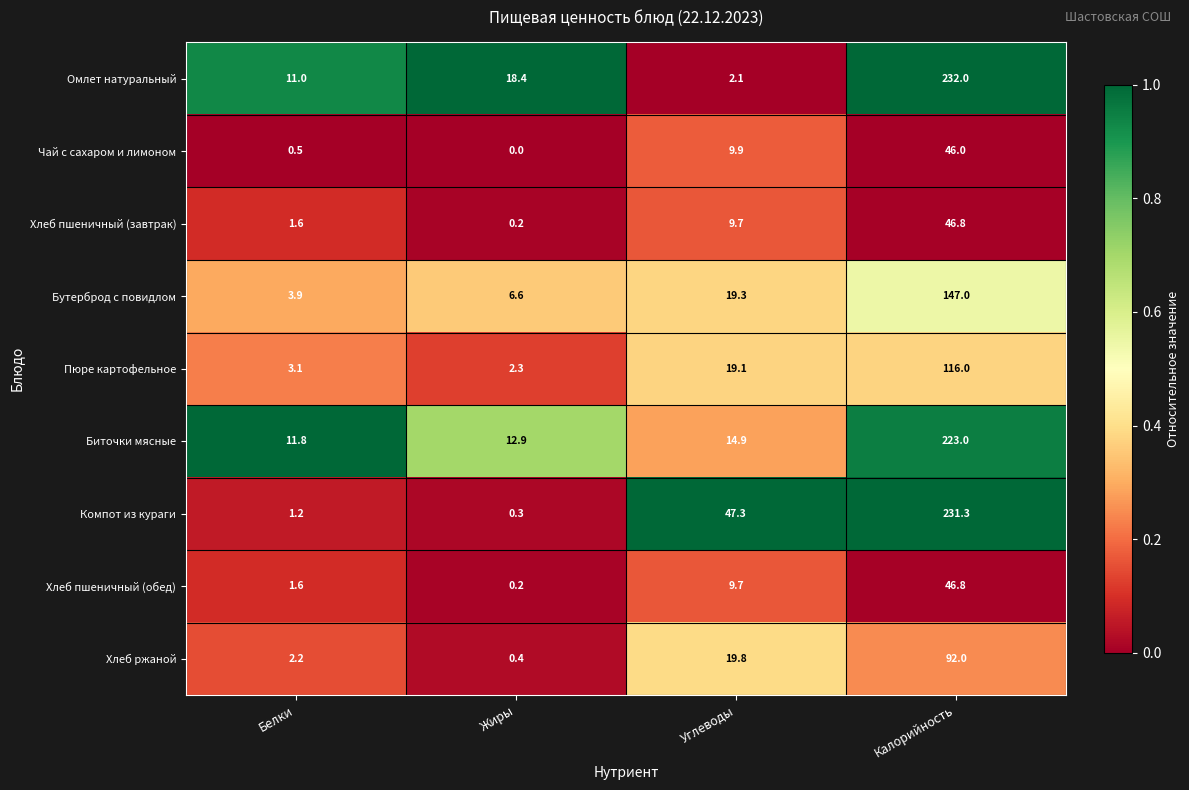

What is the spread (max minus min) of values at Углеводы?

45.2